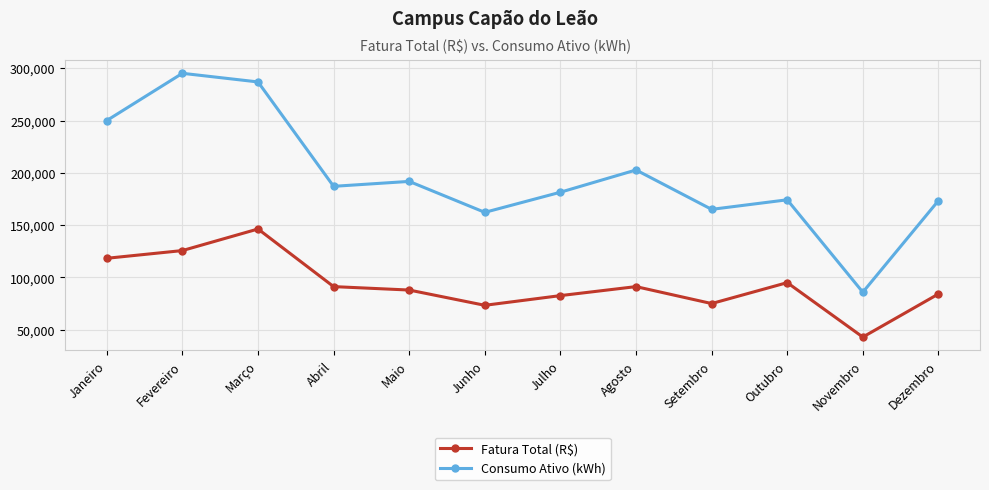

Rank the series by their maximum value, from lowest to highest.

Fatura Total (R$), Consumo Ativo (kWh)